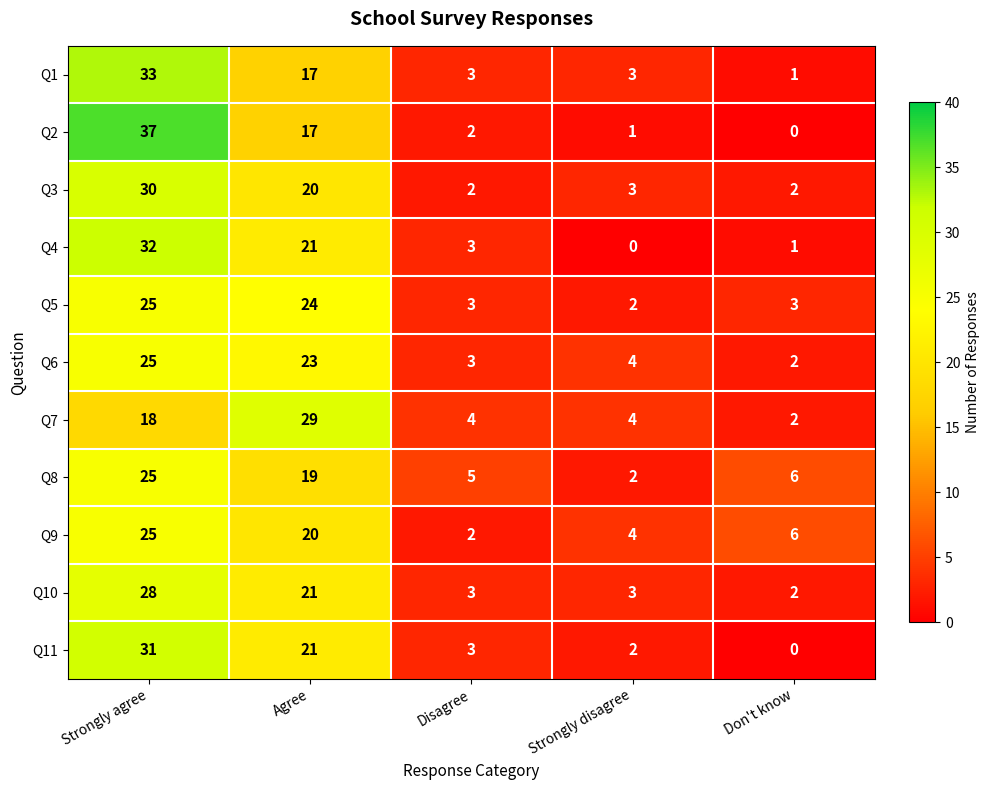

The Q10 series shows 1 at Don't know. True or false?

False